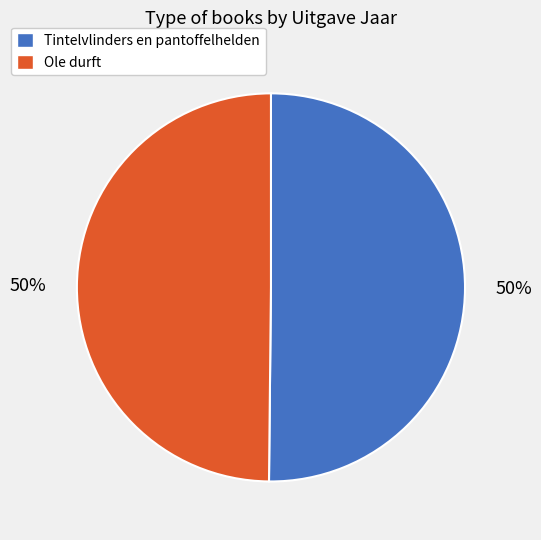

The Tintelvlinders en pantoffelhelden slice represents 50% of the pie. True or false?

True